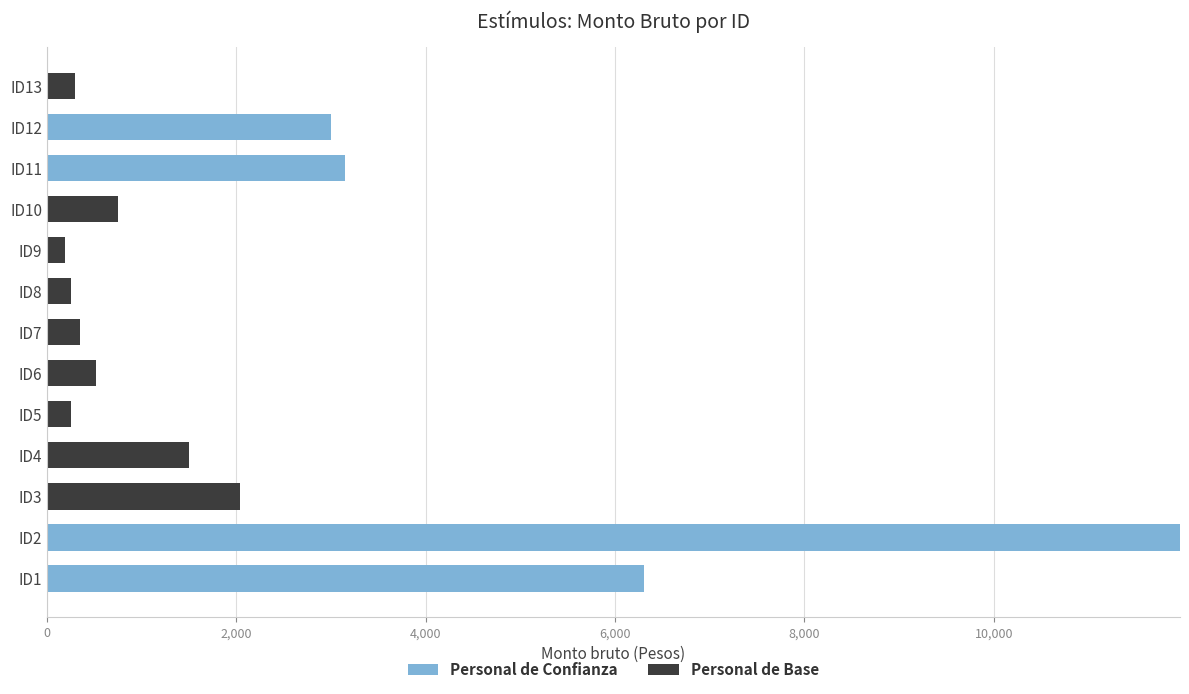

What is the total value across all series at ID11?

3150.0